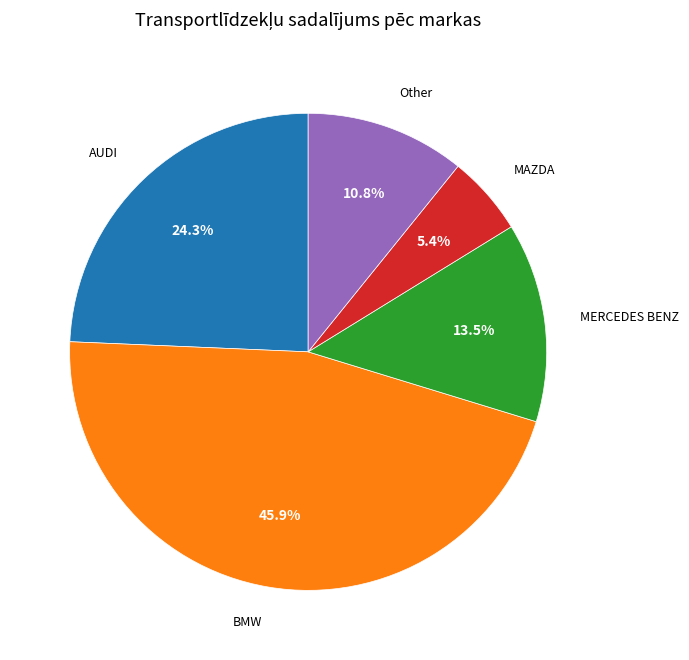

Is there any slice that represents more than half of the pie?

No